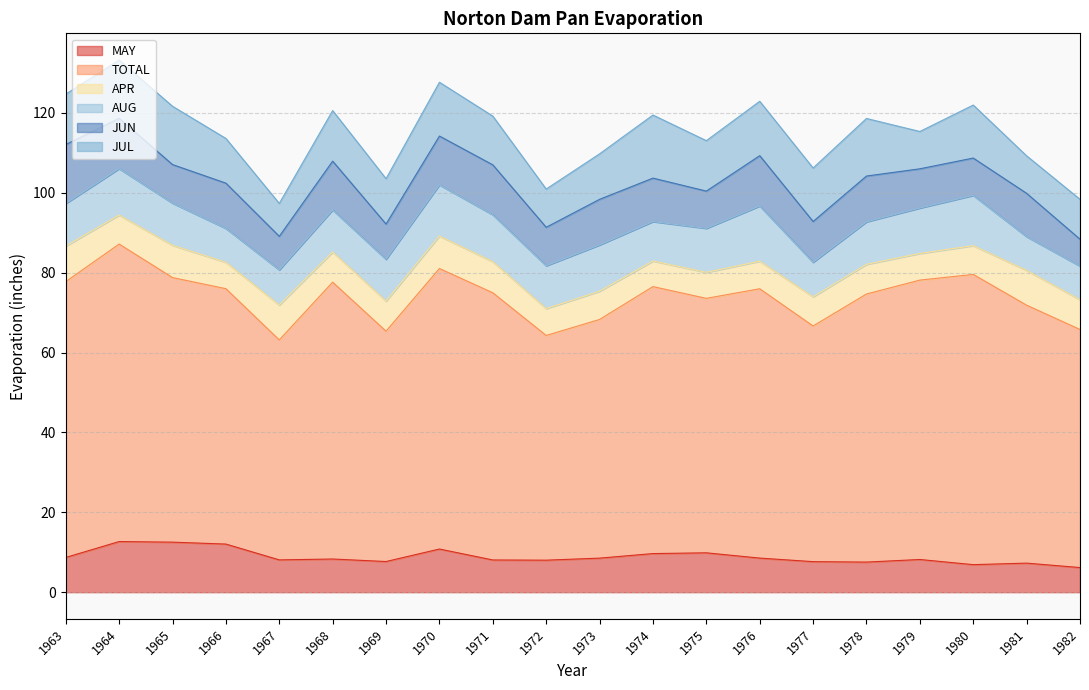

True or false: TOTAL and MAY intersect in this chart.

False